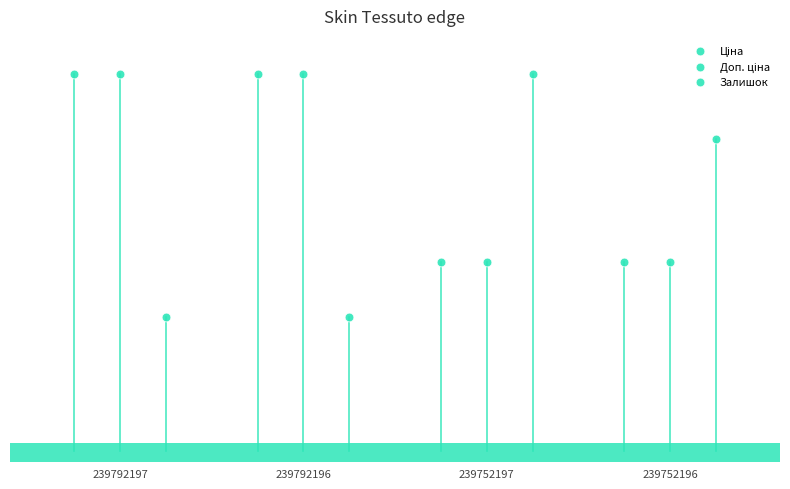

Which series reaches the minimum Y coordinate?

Залишок